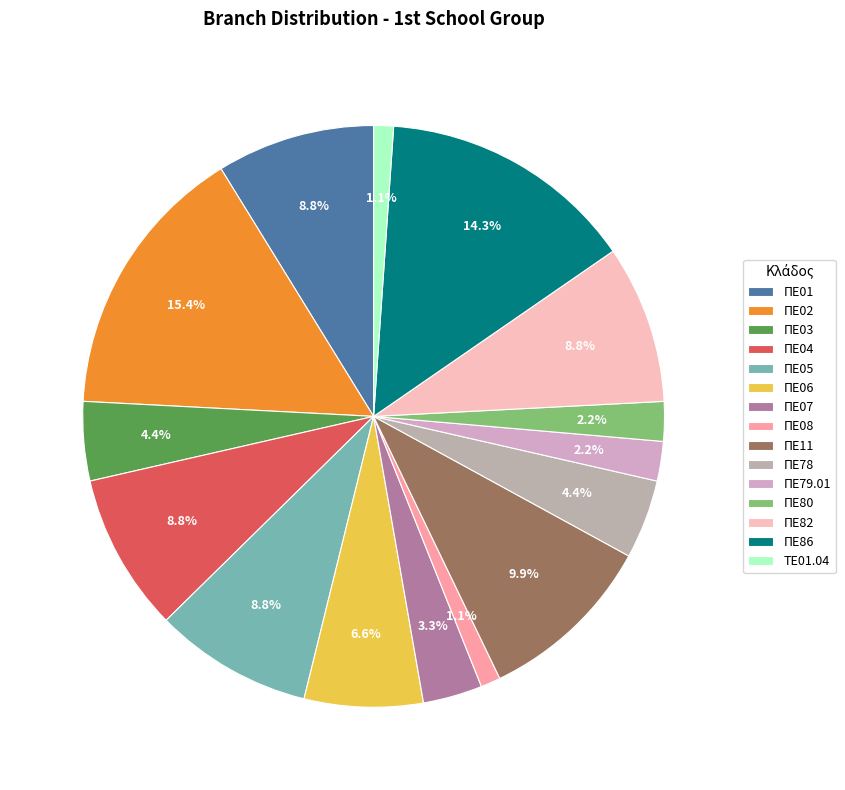

Which slice is the smallest?

ΠΕ08